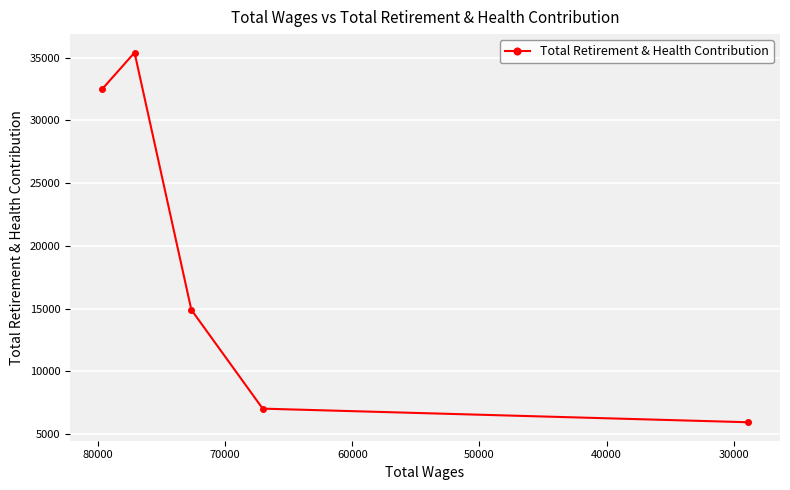

Reading left to right, what are all the values shown in this chart?

32500	35397	14899	7020	5936